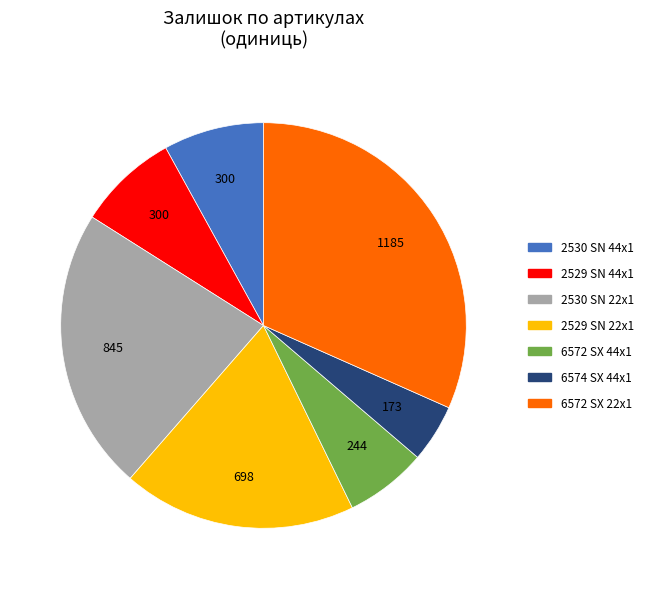

Which slice is the largest?

6572 SX 22x1